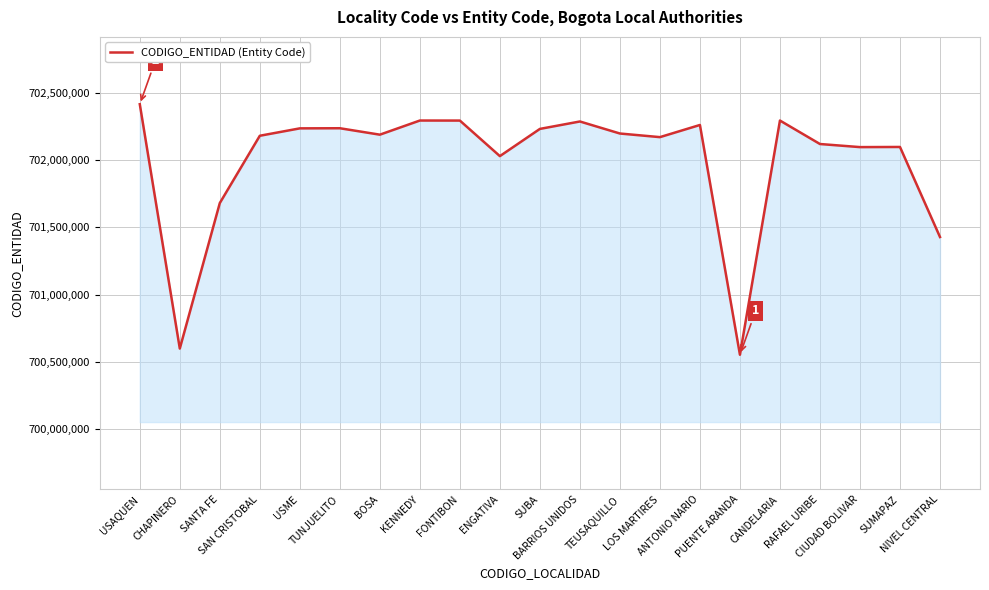

Read the value at TUNJUELITO, to the nearest 50.

702235250